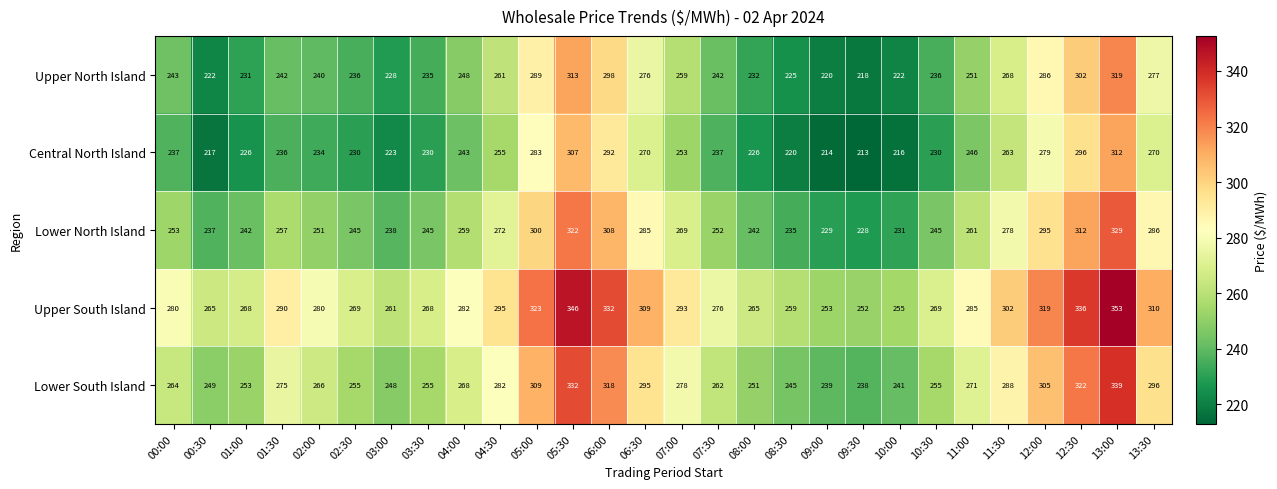

Where does the Upper South Island series first go above 282?

01:30